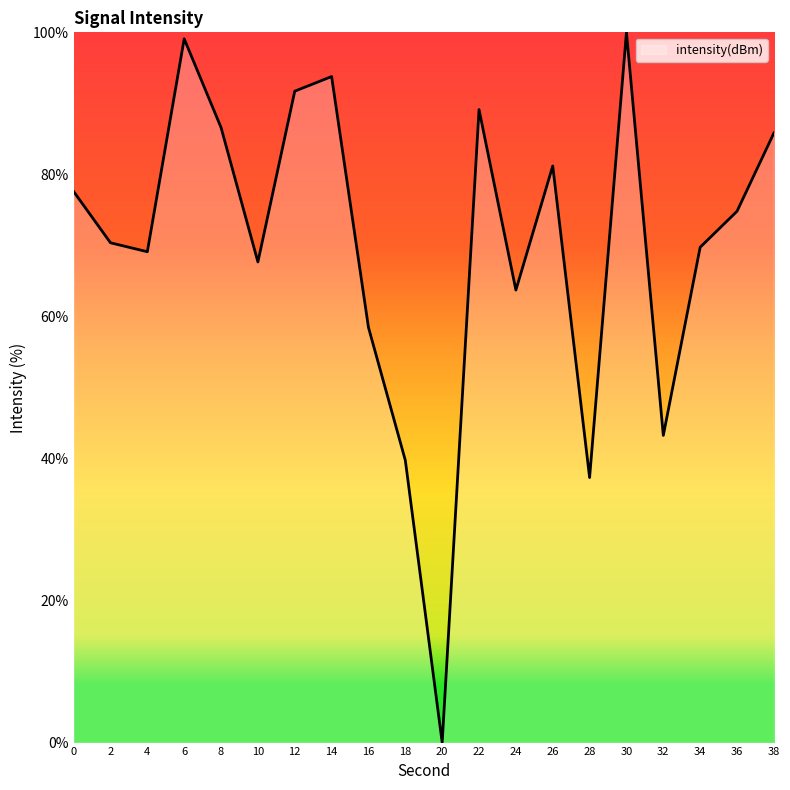

What is the average value?

70.0